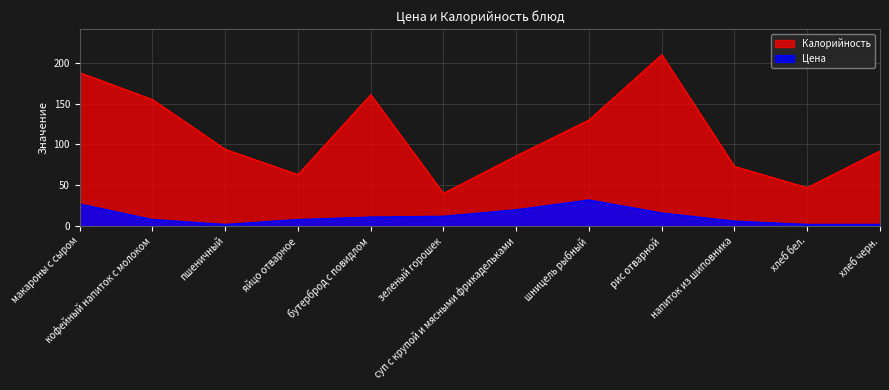

At which label does Цена first exceed 11?

макароны с сыром